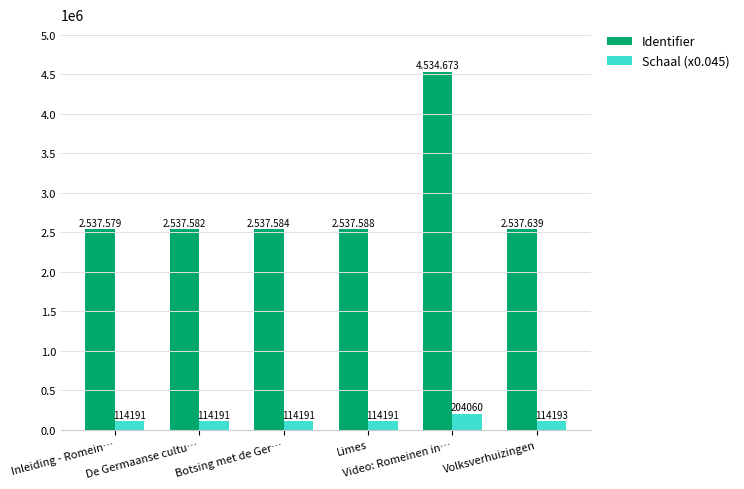

What is the label of the 6th bar from the right?

Inleiding - Romein…